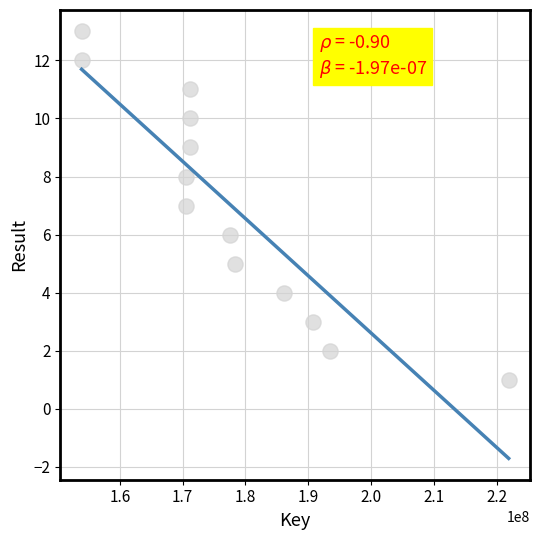

What is the range of Y values (max minus min)?

12